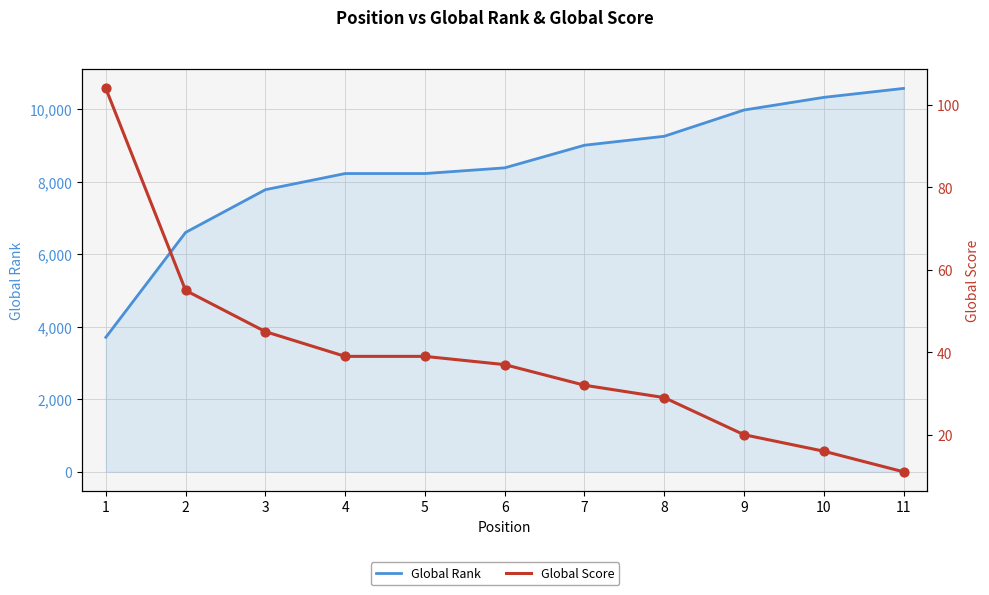

What are all the series names shown in the legend?

Global Rank, Global Score